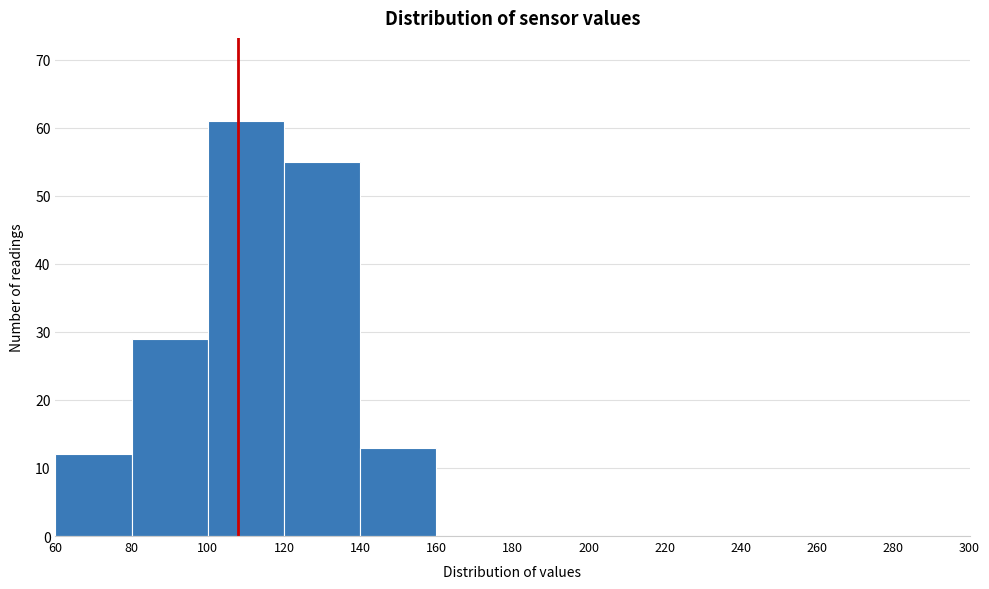

Reading left to right, transcribe this chart: for each bar, give the range it covers on the x-axis and its height. The values are not printed on the chart, so give them approximately, as read against the axis.

60 to 80: 12
80 to 100: 29
100 to 120: 61
120 to 140: 55
140 to 160: 13
160 to 180: 0
180 to 200: 0
200 to 220: 0
220 to 240: 0
240 to 260: 0
260 to 280: 0
280 to 300: 0